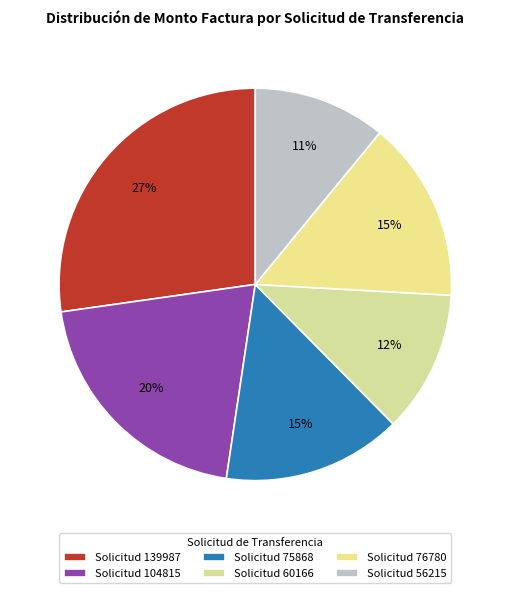

Does any single category account for the majority?

No